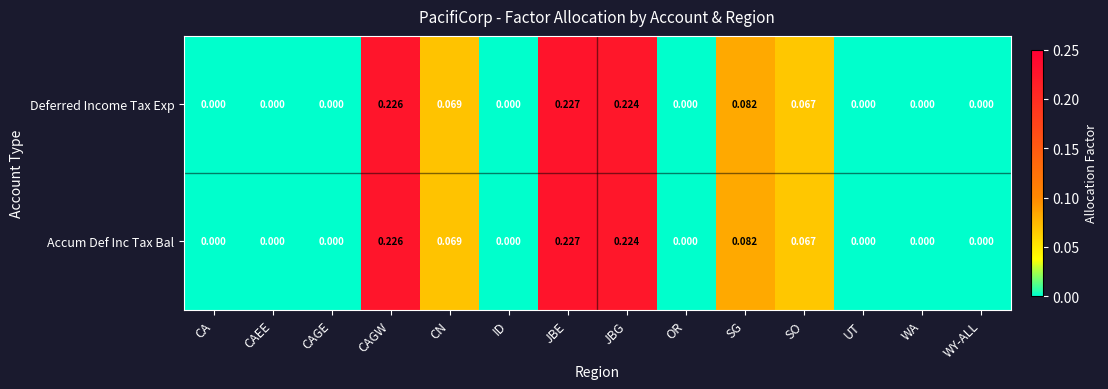

Is the value of Deferred Income Tax Exp at JBE greater than the value of Accum Def Inc Tax Bal at CA?

Yes